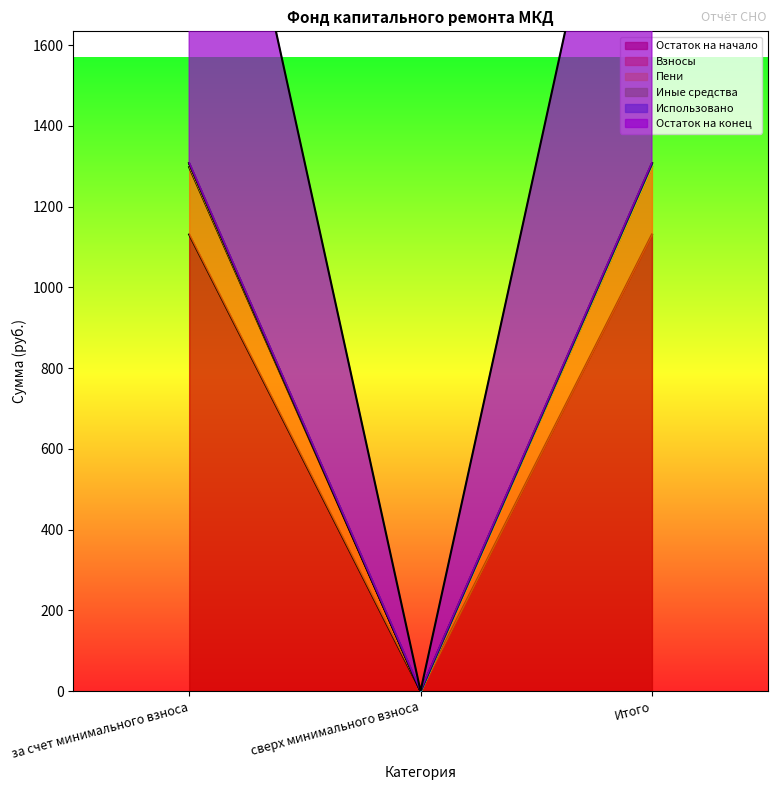

True or false: Остаток на конец has a value of 743.4 at сверх минимального взноса.

False